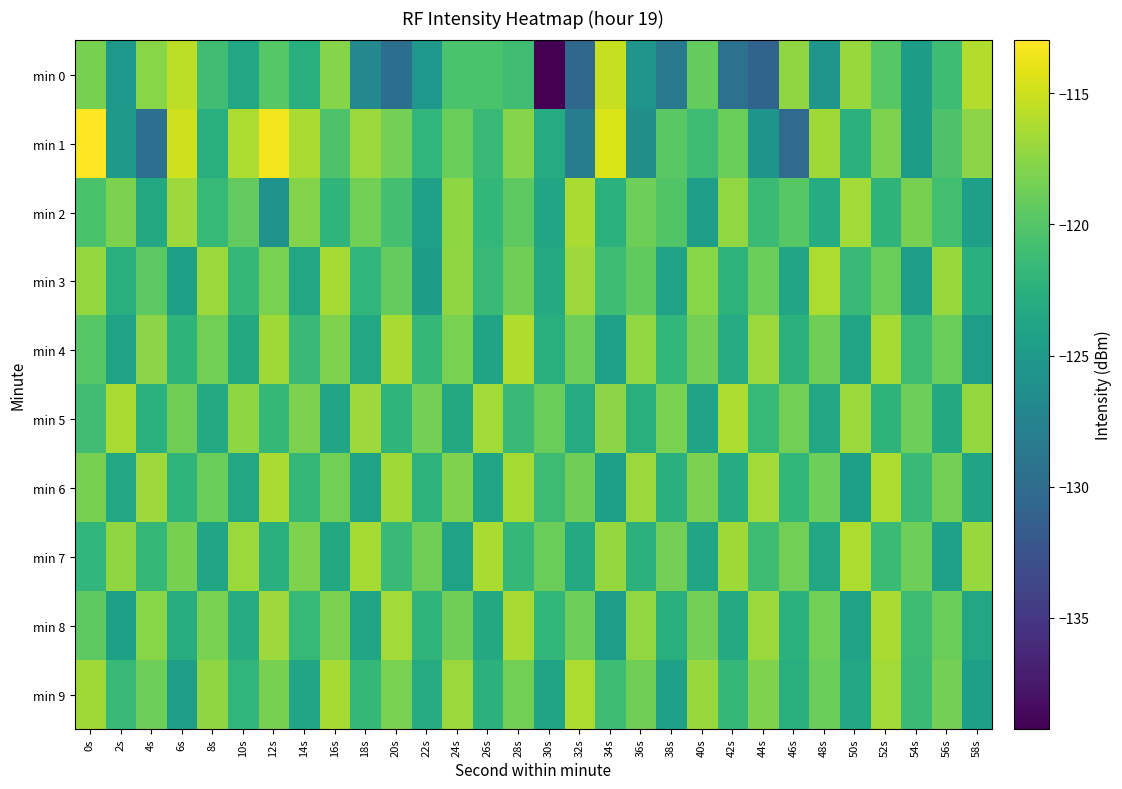

Which has a higher value, 14s or 48s?

14s